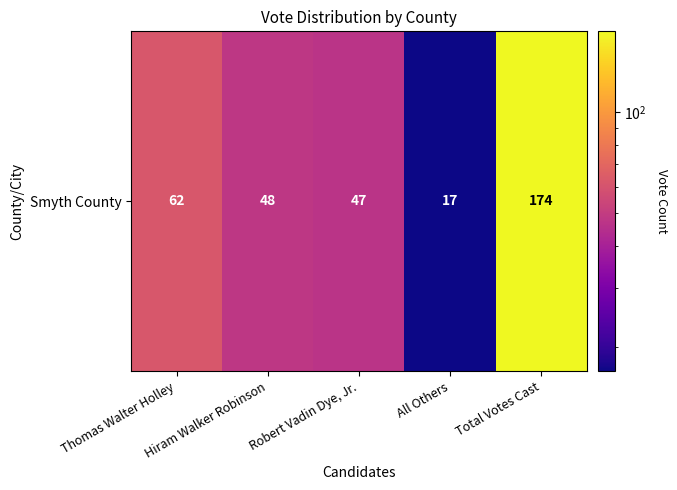

Reading left to right, what are all the values shown in this chart?

Thomas Walter Holley=62	Hiram Walker Robinson=48	Robert Vadin Dye, Jr.=47	All Others=17	Total Votes Cast=174